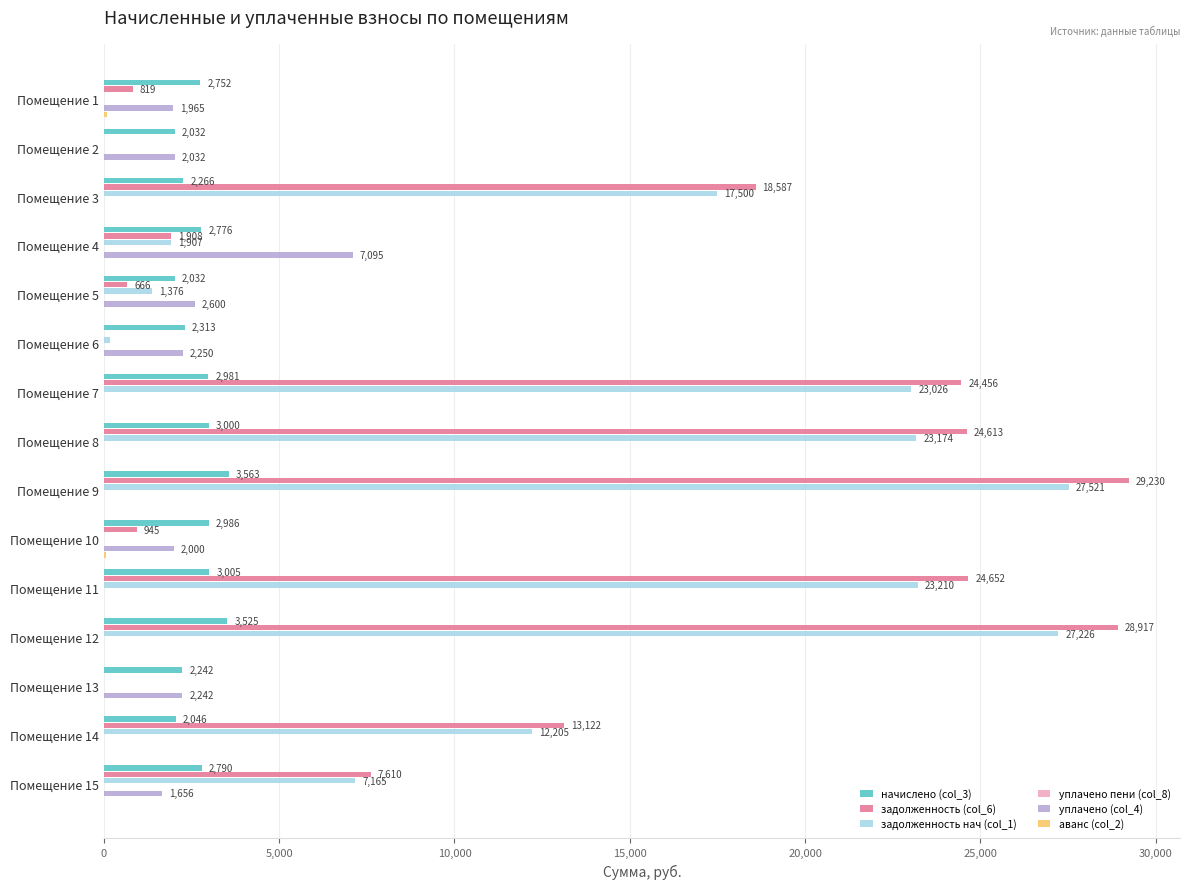

The value of задолженность нач (col_1) at Помещение 11 is 11914.5. True or false?

False